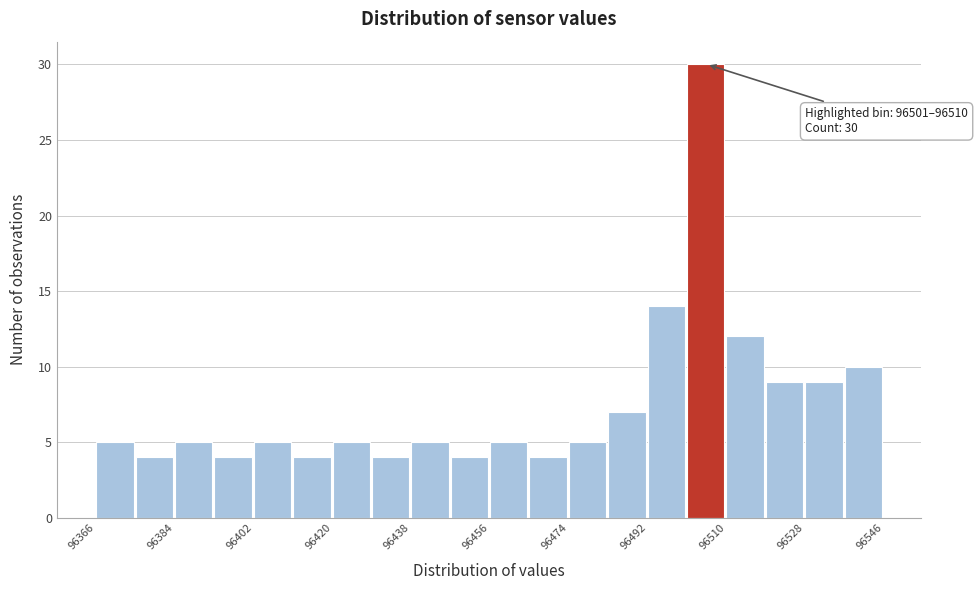

Over which range of the x-axis is the bar tallest?

96501 to 96510